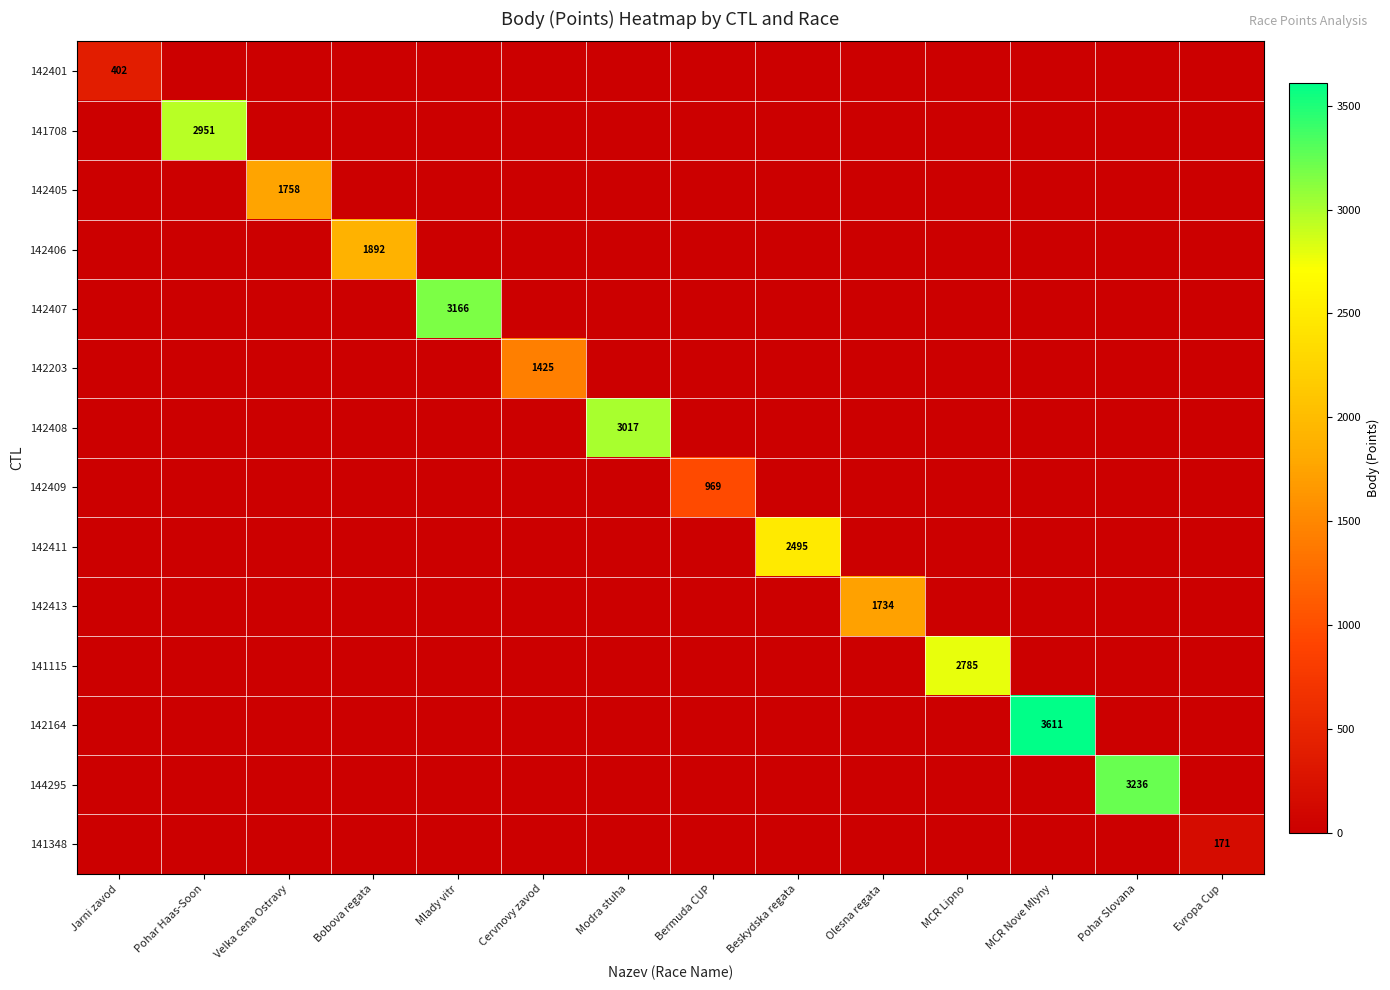

Which series has the largest total across all categories?

142164